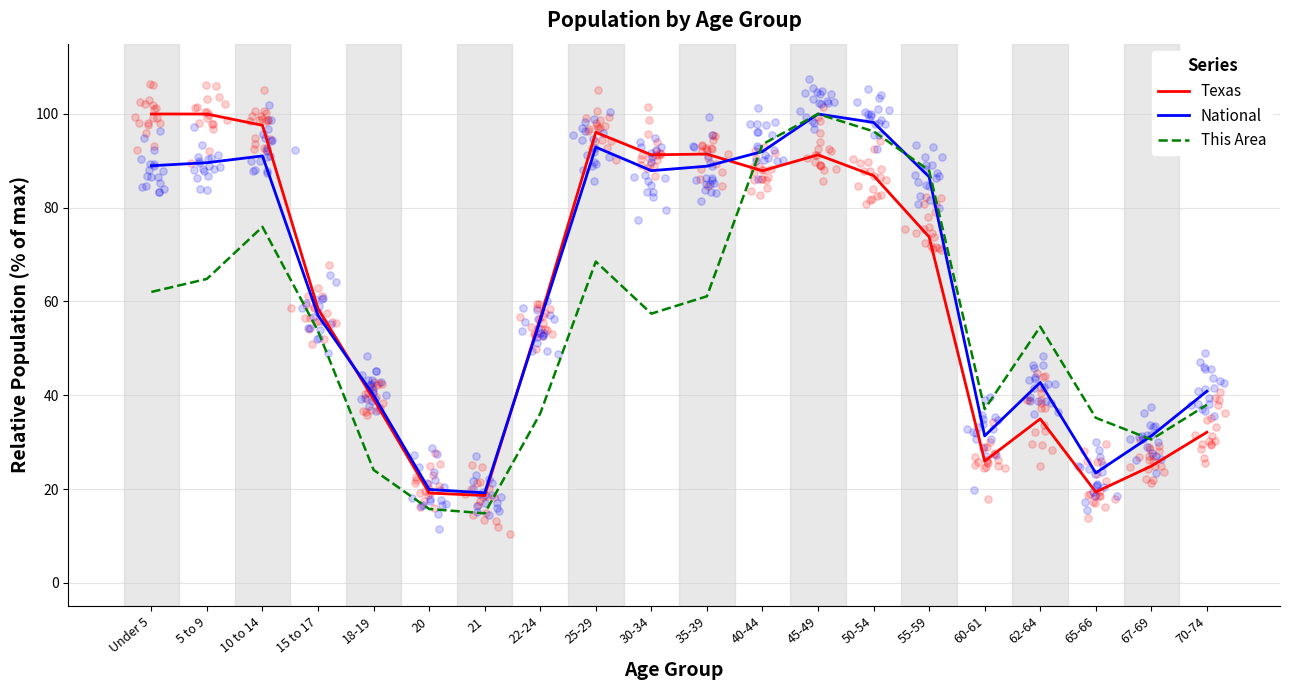

Which series has the largest total across all categories?

National